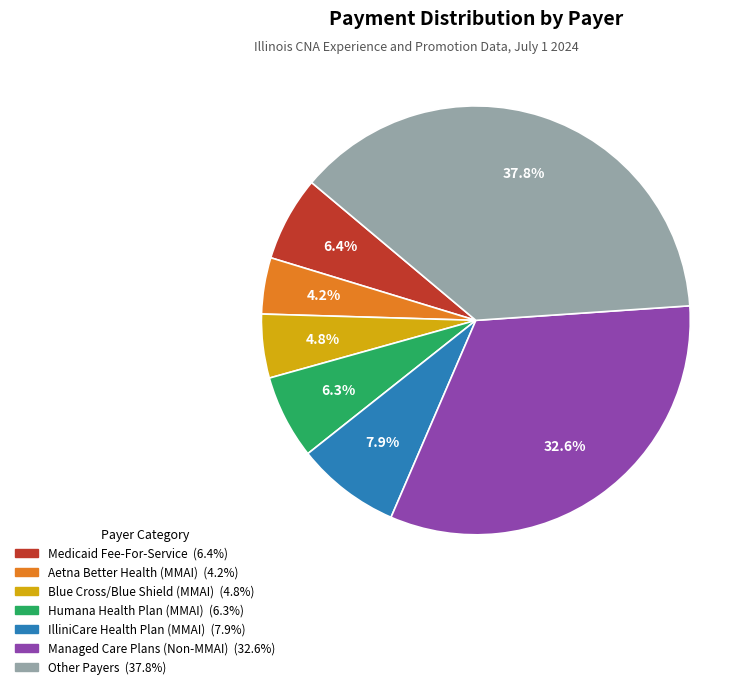

Is there any slice that represents more than half of the pie?

No